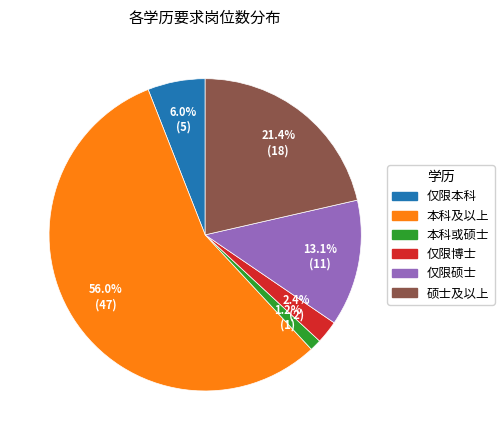

True or false: 仅限硕士 accounts for 4% of the total.

False